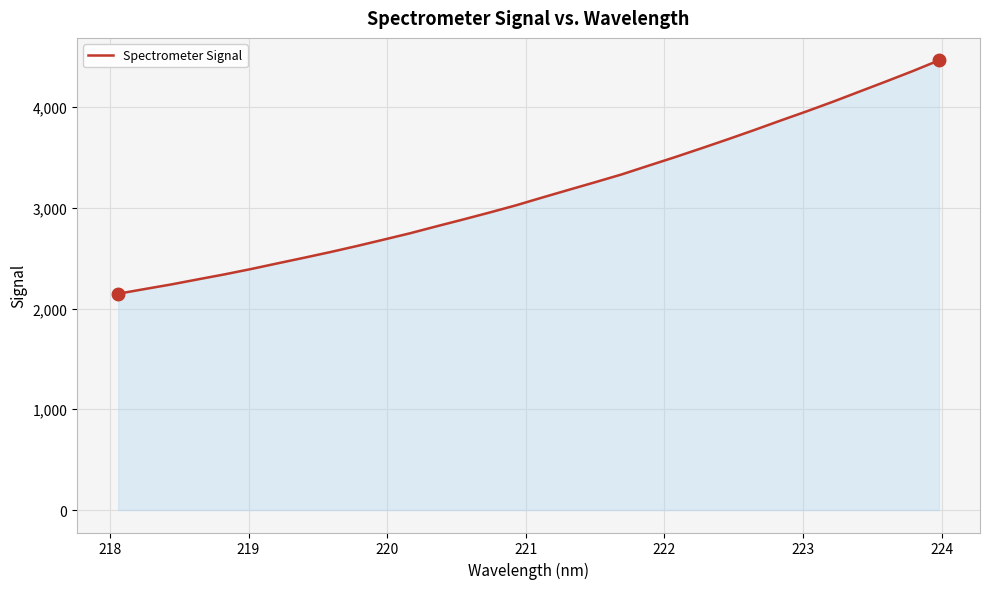

What is the minimum value shown in the chart?

2146.9